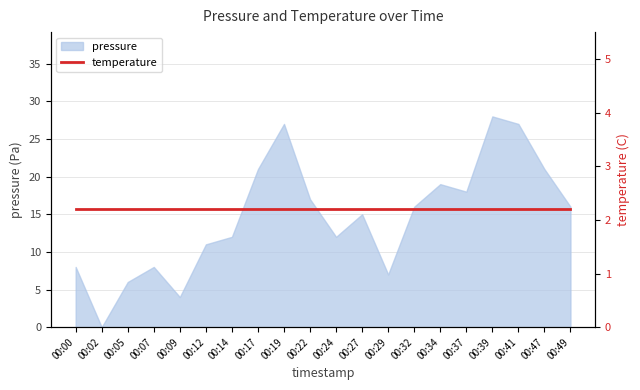

What is the maximum value shown in the chart?

28